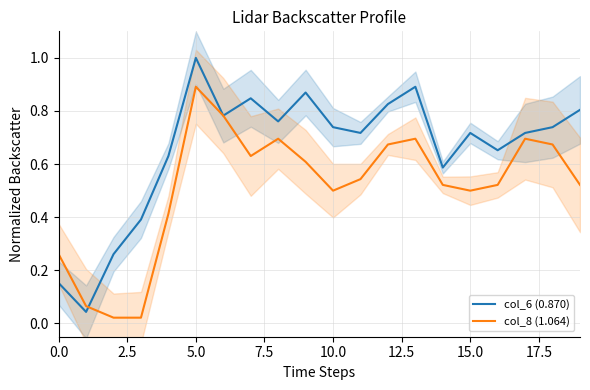

After their last crossing, which series has the higher values: col_6 (0.870) or col_8 (1.064)?

col_6 (0.870)